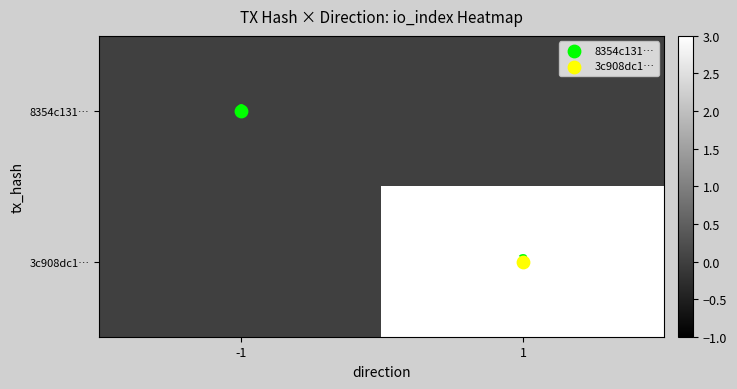

Between -1 and 1, which is larger?

1